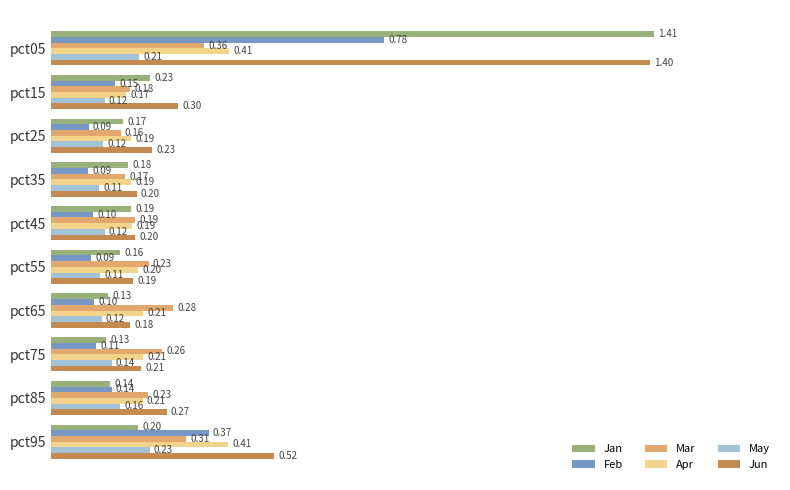

Rank the series by their maximum value, from highest to lowest.

Jan, Jun, Feb, Apr, Mar, May